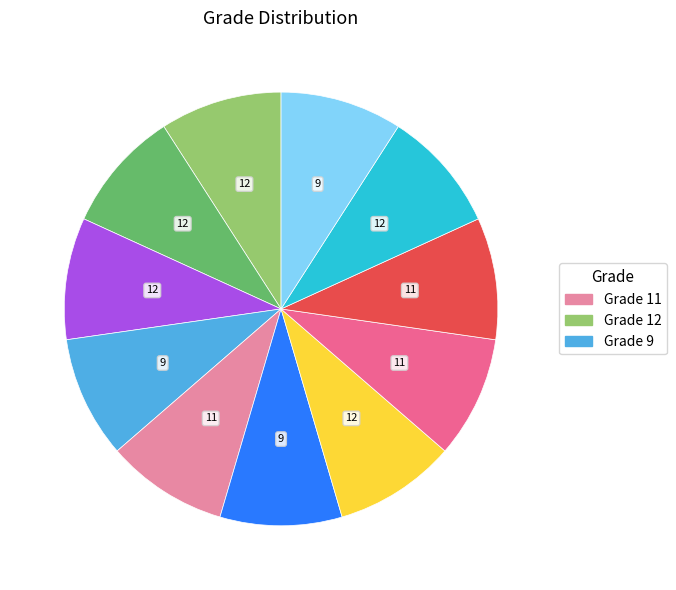

Is there any slice that represents more than half of the pie?

No